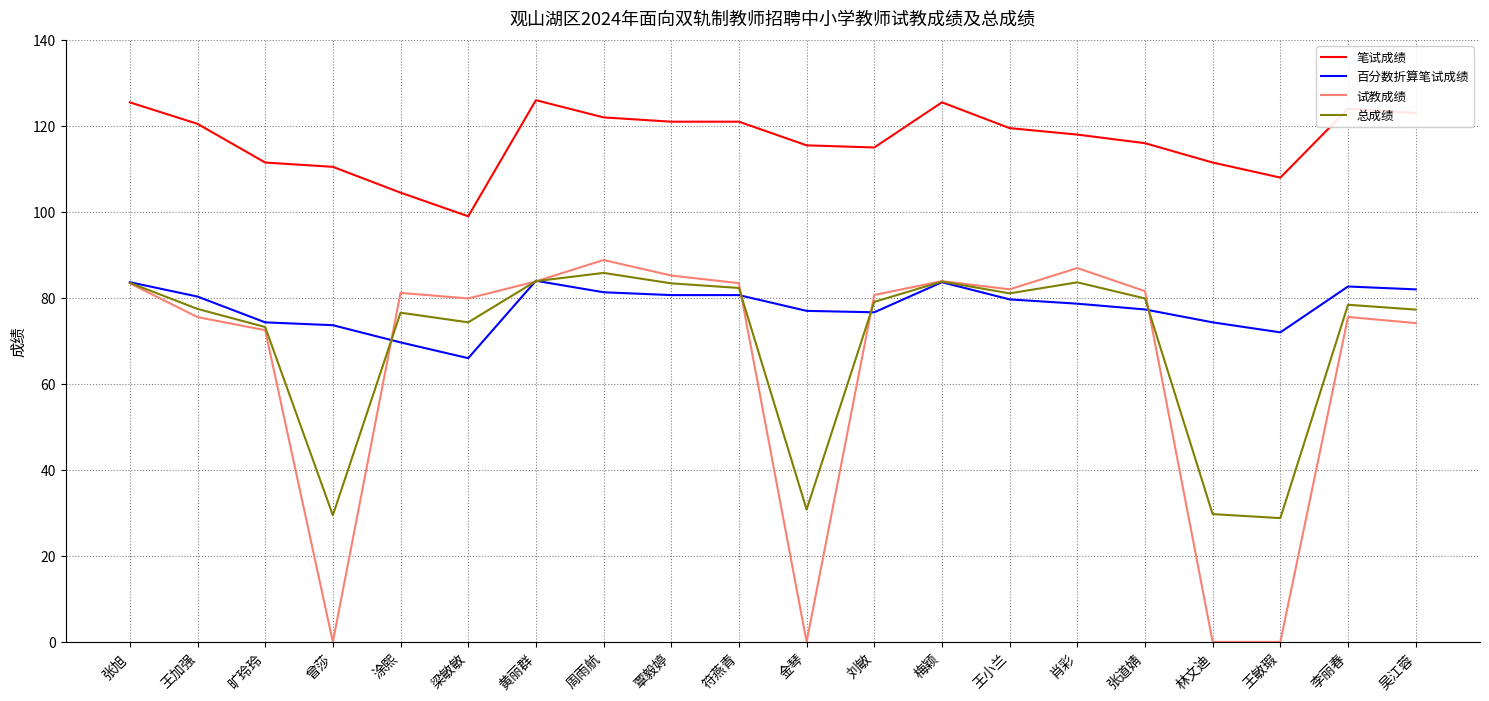

Which series has the largest total across all categories?

笔试成绩